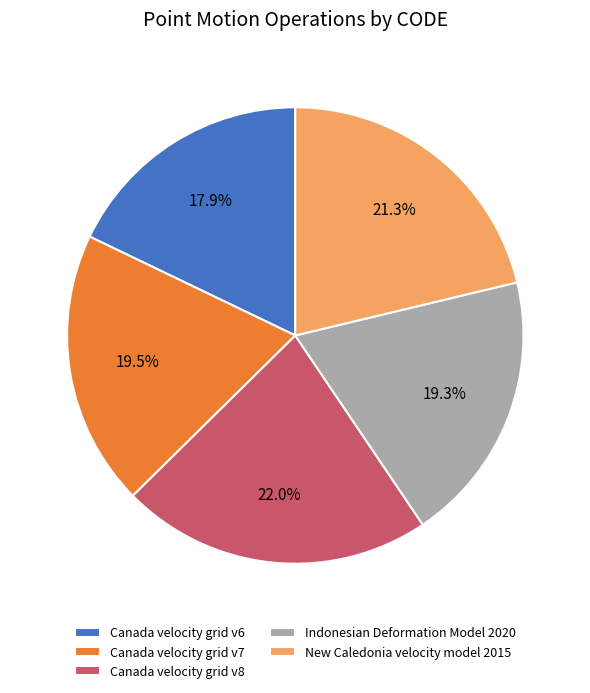

To the nearest percent, what is the average slice percentage?

20%